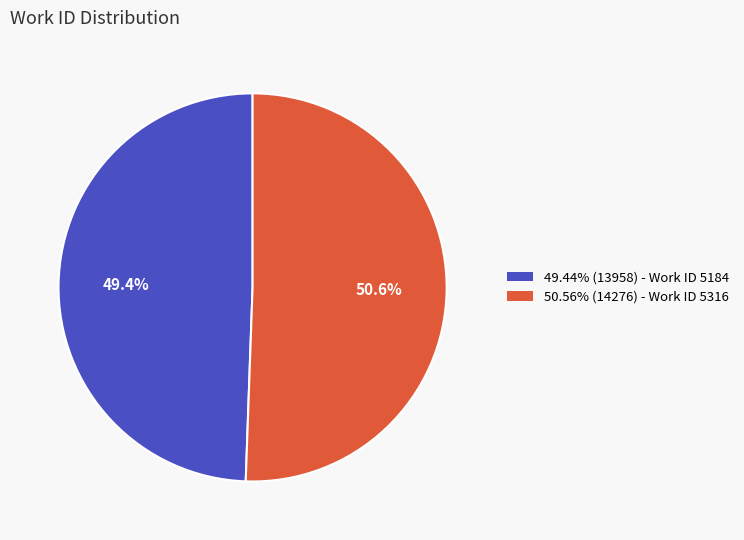

Is there a majority slice in this chart?

Yes